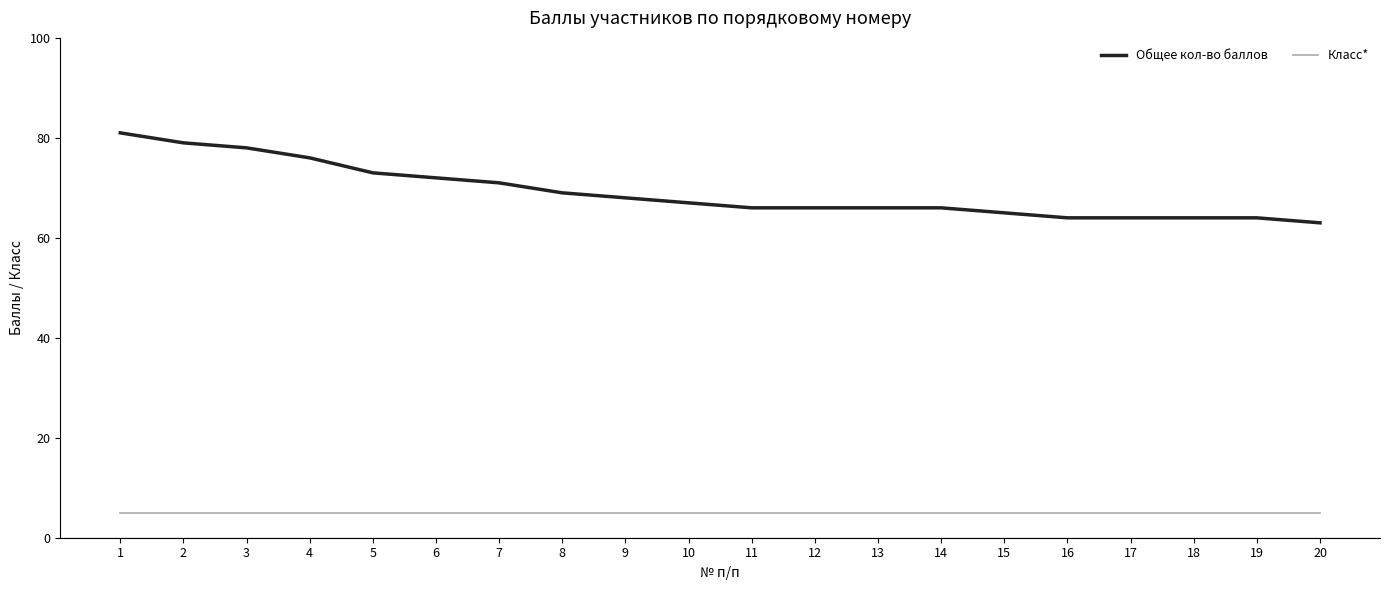

How many series are shown in this chart?

2